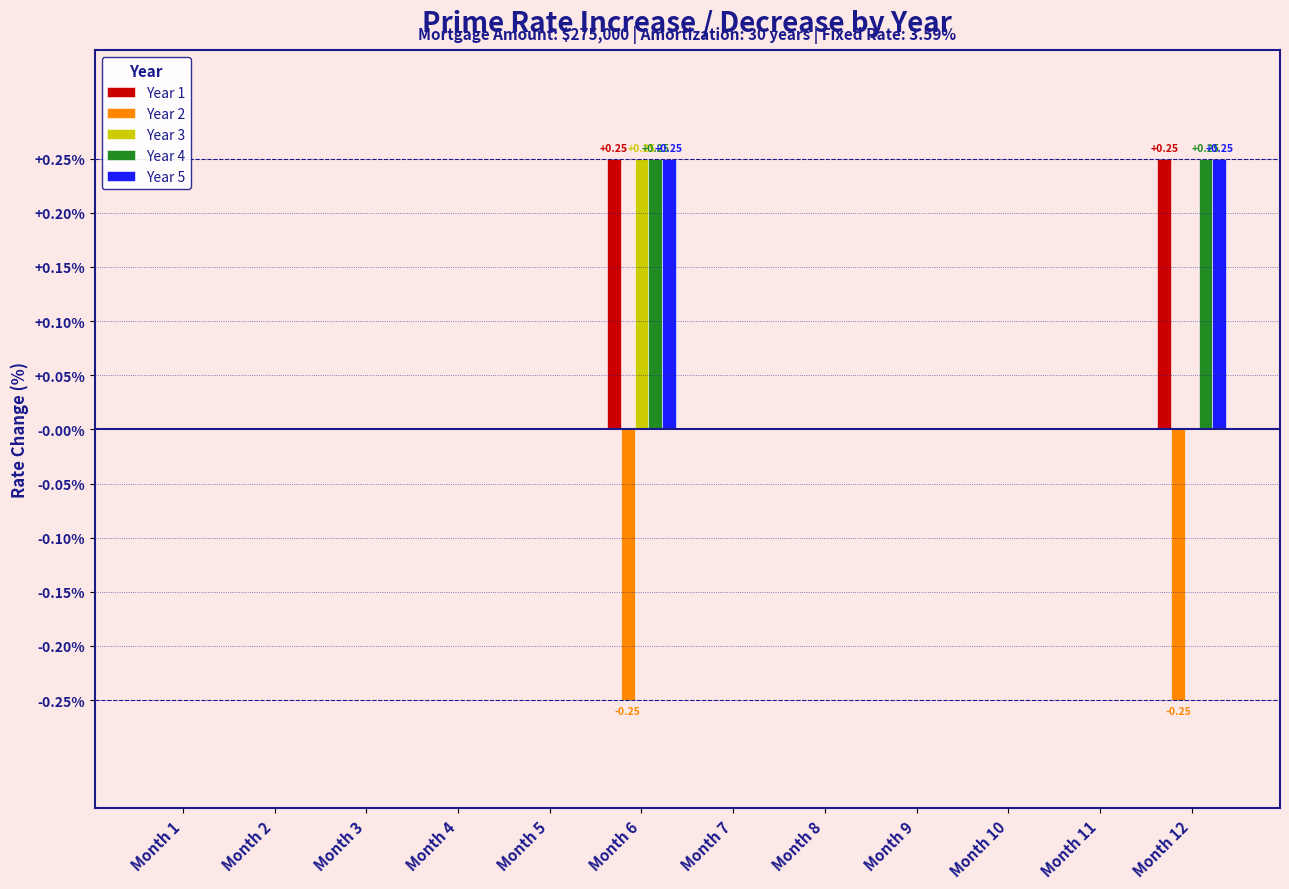

What is the sum of all Year 1 values?

0.5